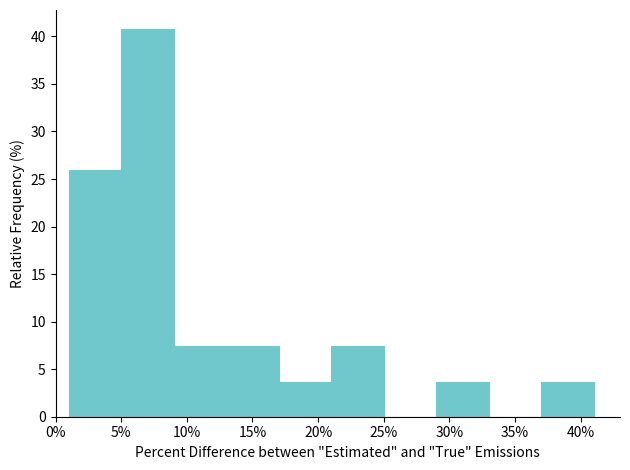

How tall is the bar that spans 29 to 33 on the x-axis? The values are not printed on the chart, so give them approximately, as read against the axis.

3.5